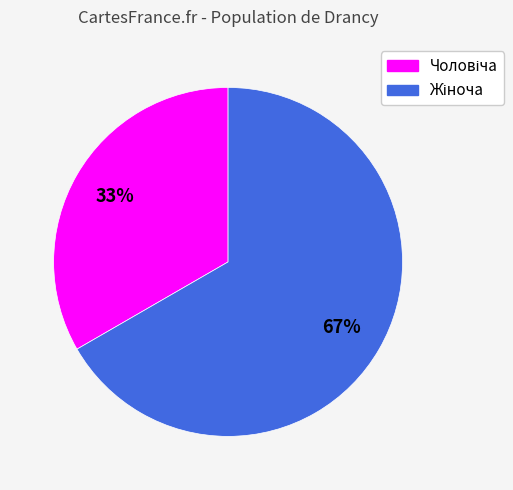

Is there any slice that represents more than half of the pie?

Yes